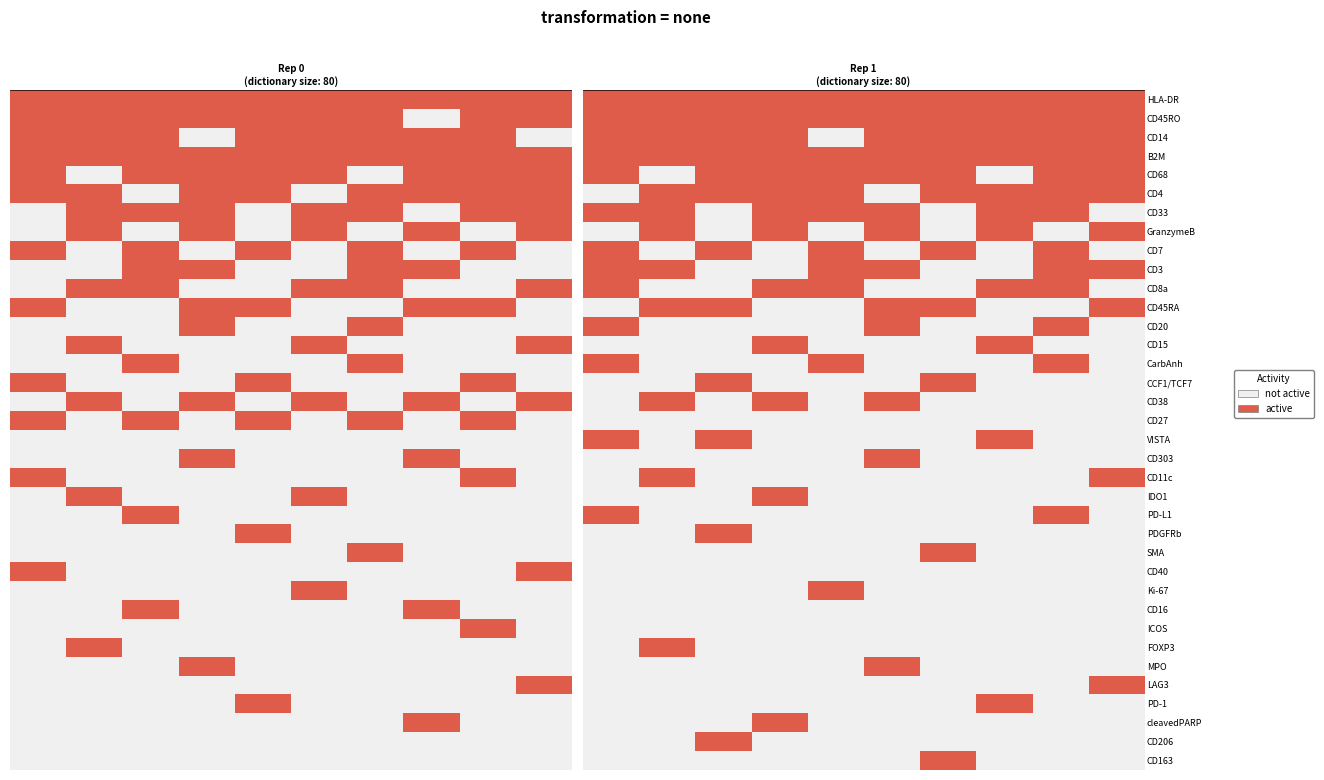

What is the highest value of the CD14 series?

1